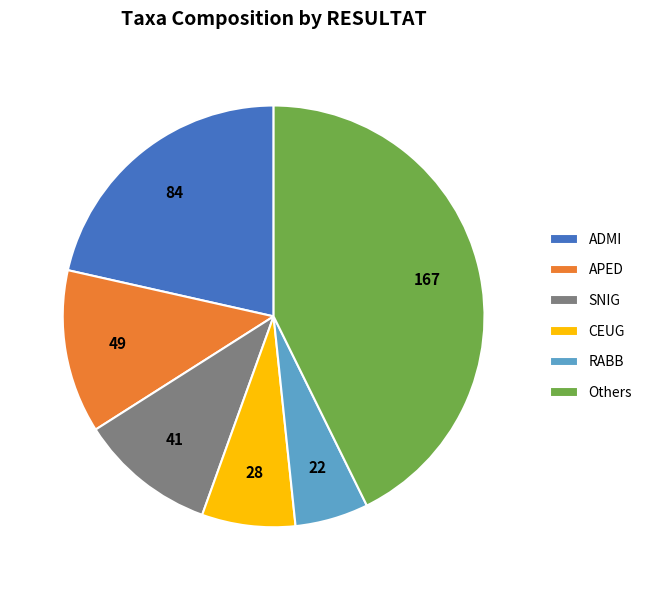

Which slice is the largest?

Others